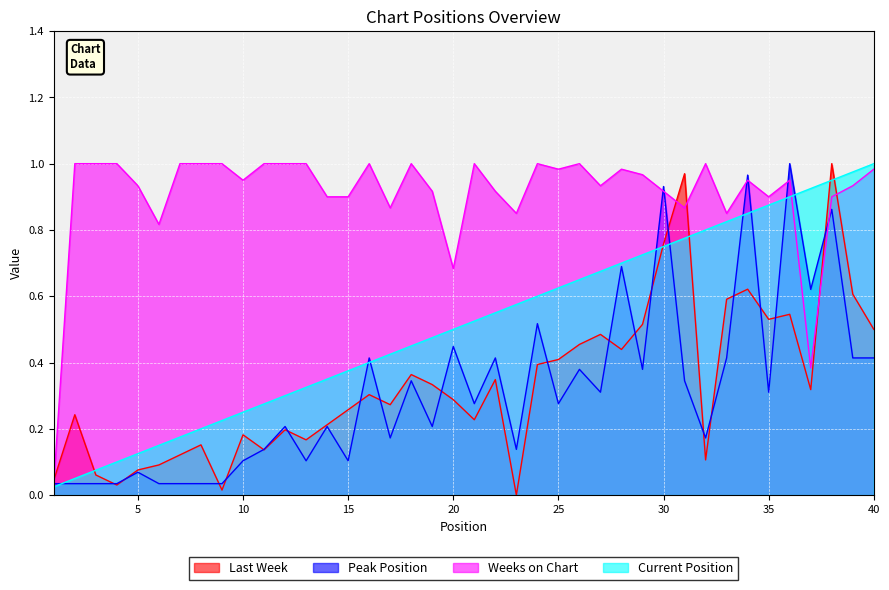

At which category does Peak Position reach its first local valley?

13